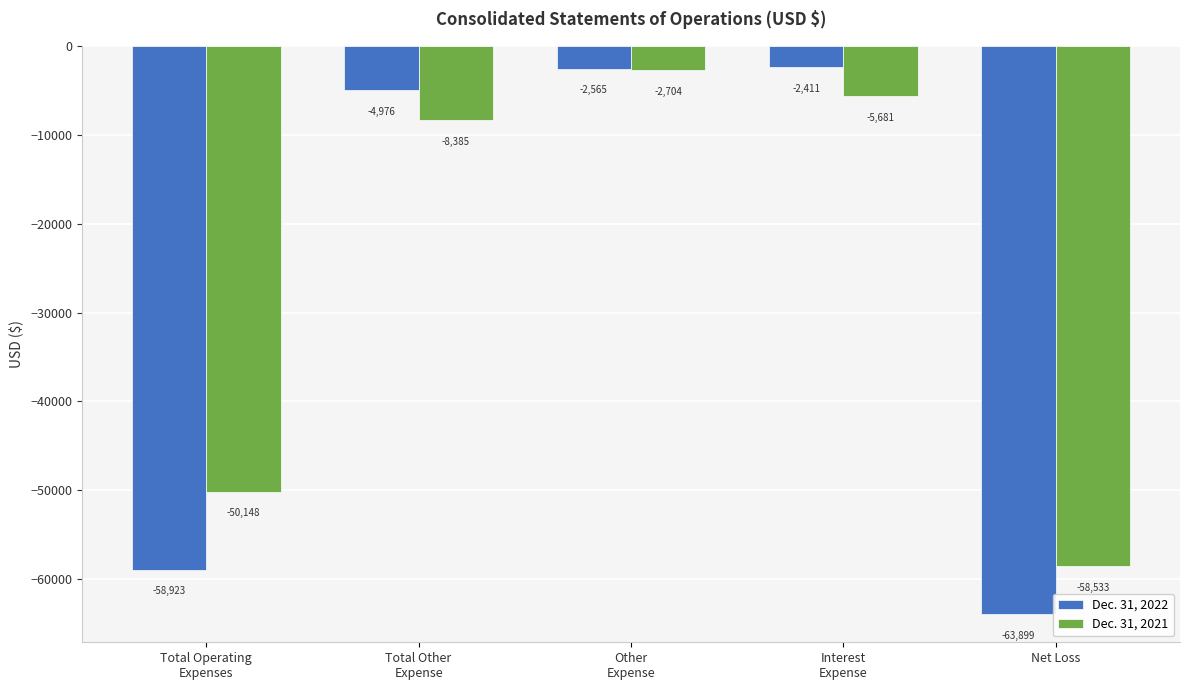

What is the value of the Dec. 31, 2022 bar at the 3rd from the left?

-2565